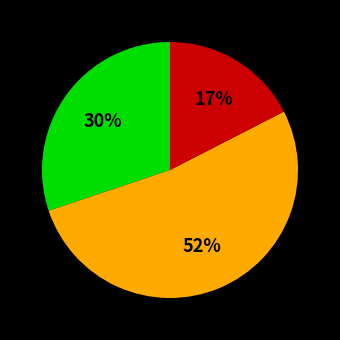

Is there a majority slice in this chart?

Yes